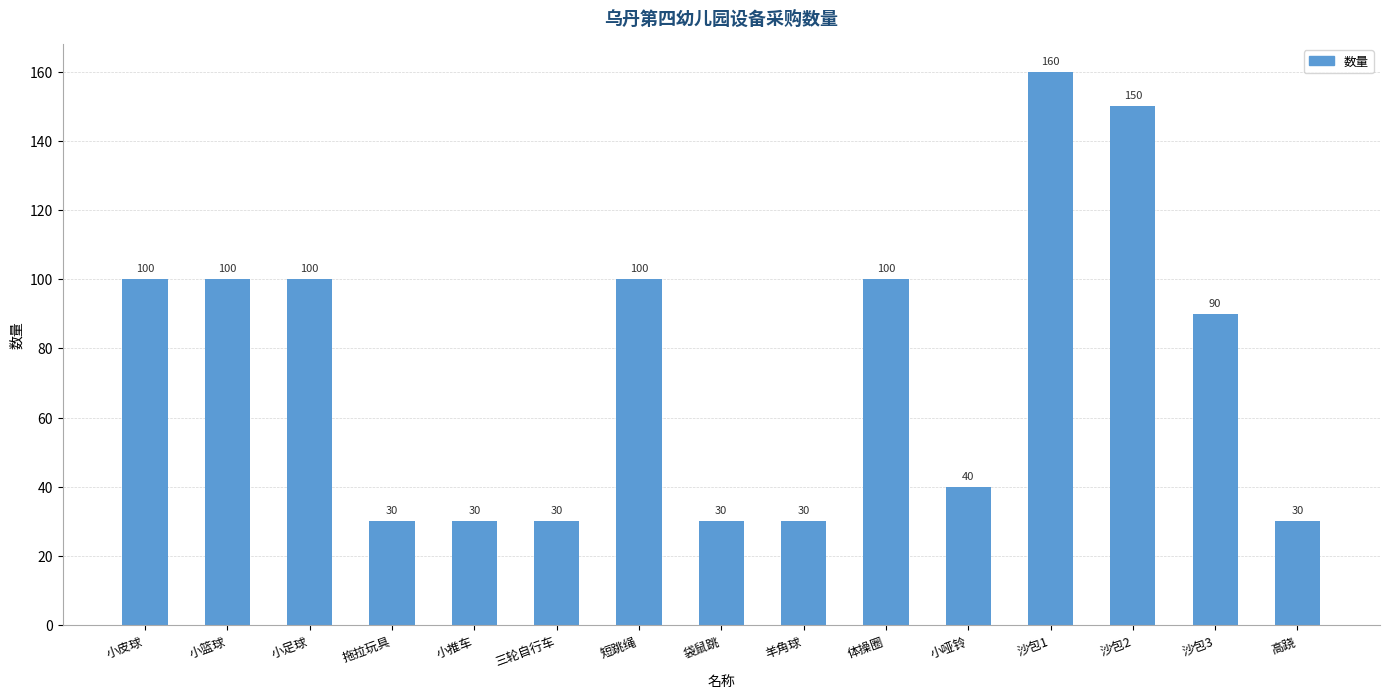

At which label does the data first exceed 90?

小皮球